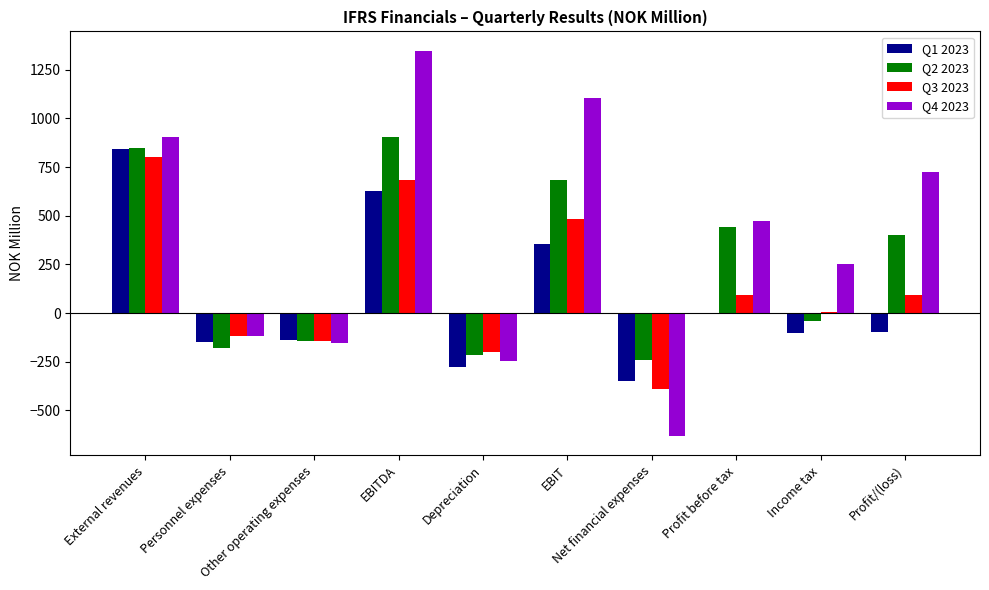

What is the sum of all Q1 2023 values?

711.0